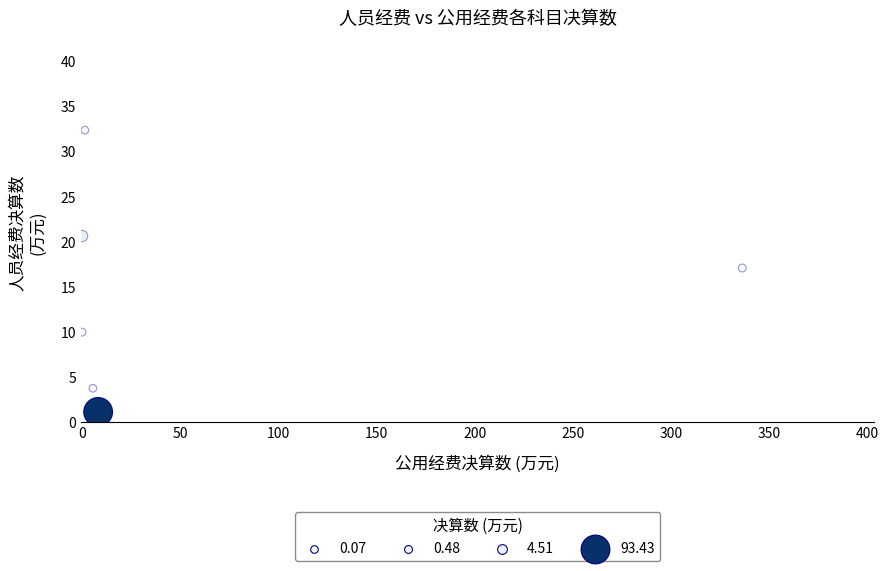

What Y value in the scatter plot is closest to 16?

17.1